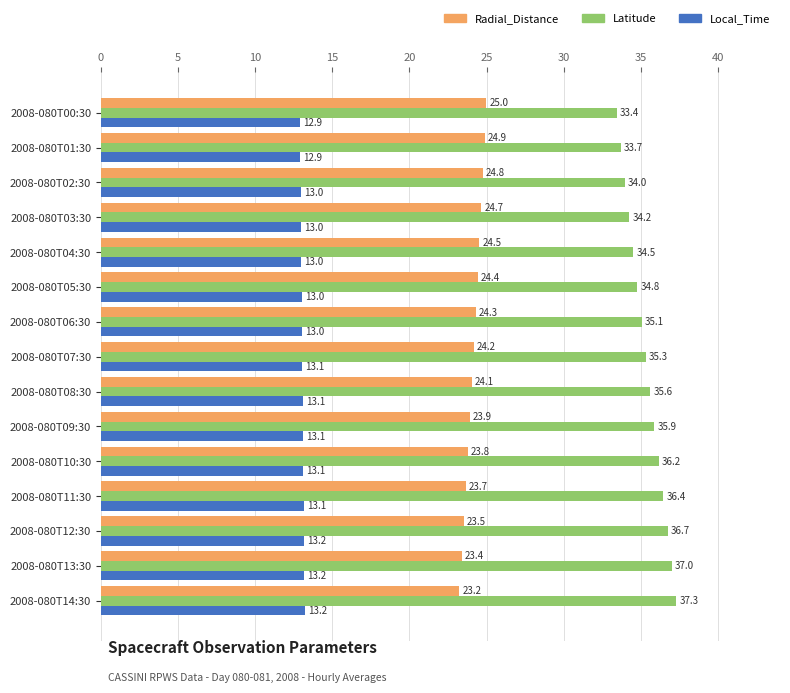

What is the total value across all series at 2008-080T01:30?

71.5